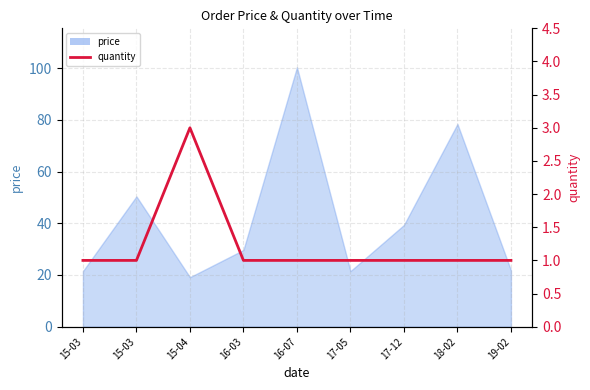

The chart shows a value of 1 at 15-03. True or false?

True